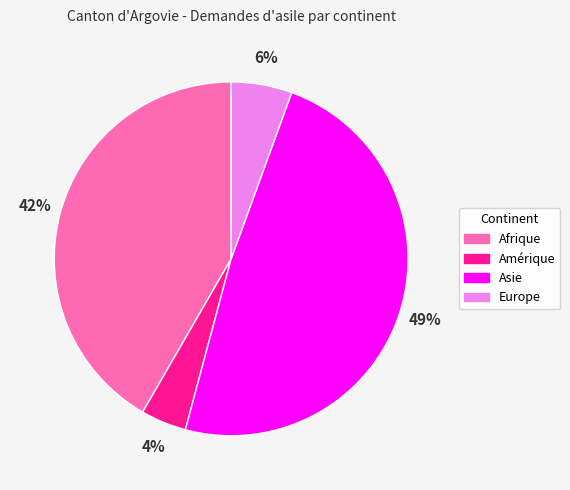

Count the number of slices in the pie.

4